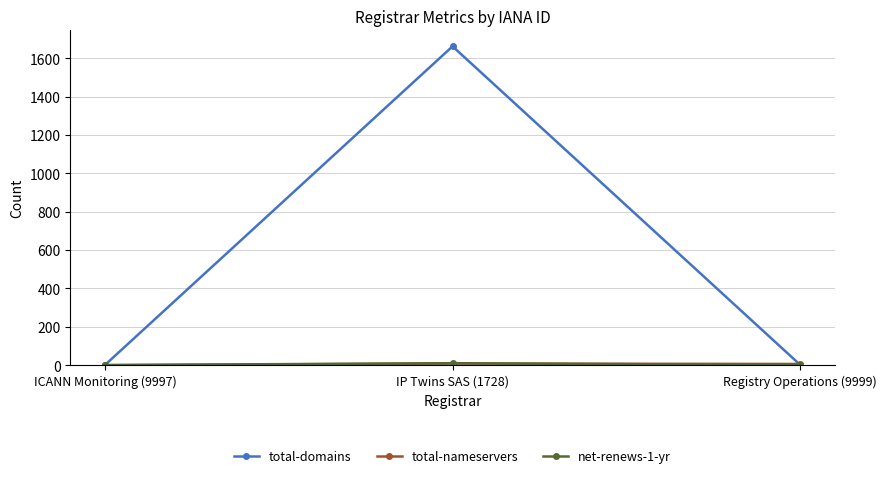

At which label is total-domains closest to 831?

Registry Operations (9999)